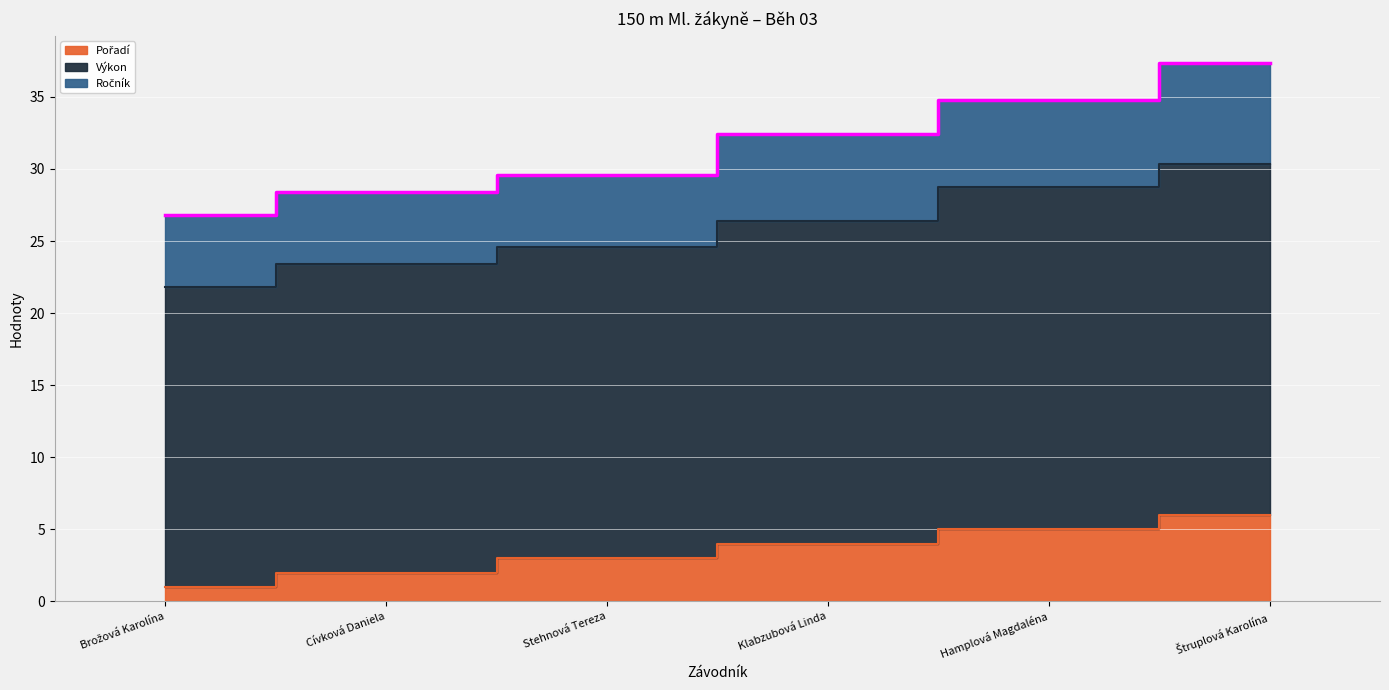

Where does the Pořadí series first go above 4?

Hamplová Magdaléna